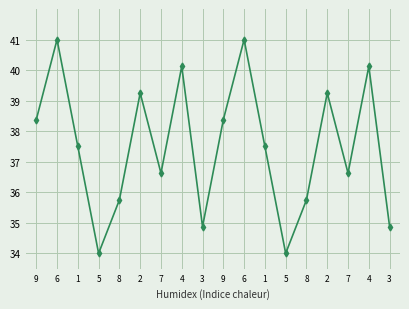

The chart shows a value of 41.0 at 6. True or false?

True